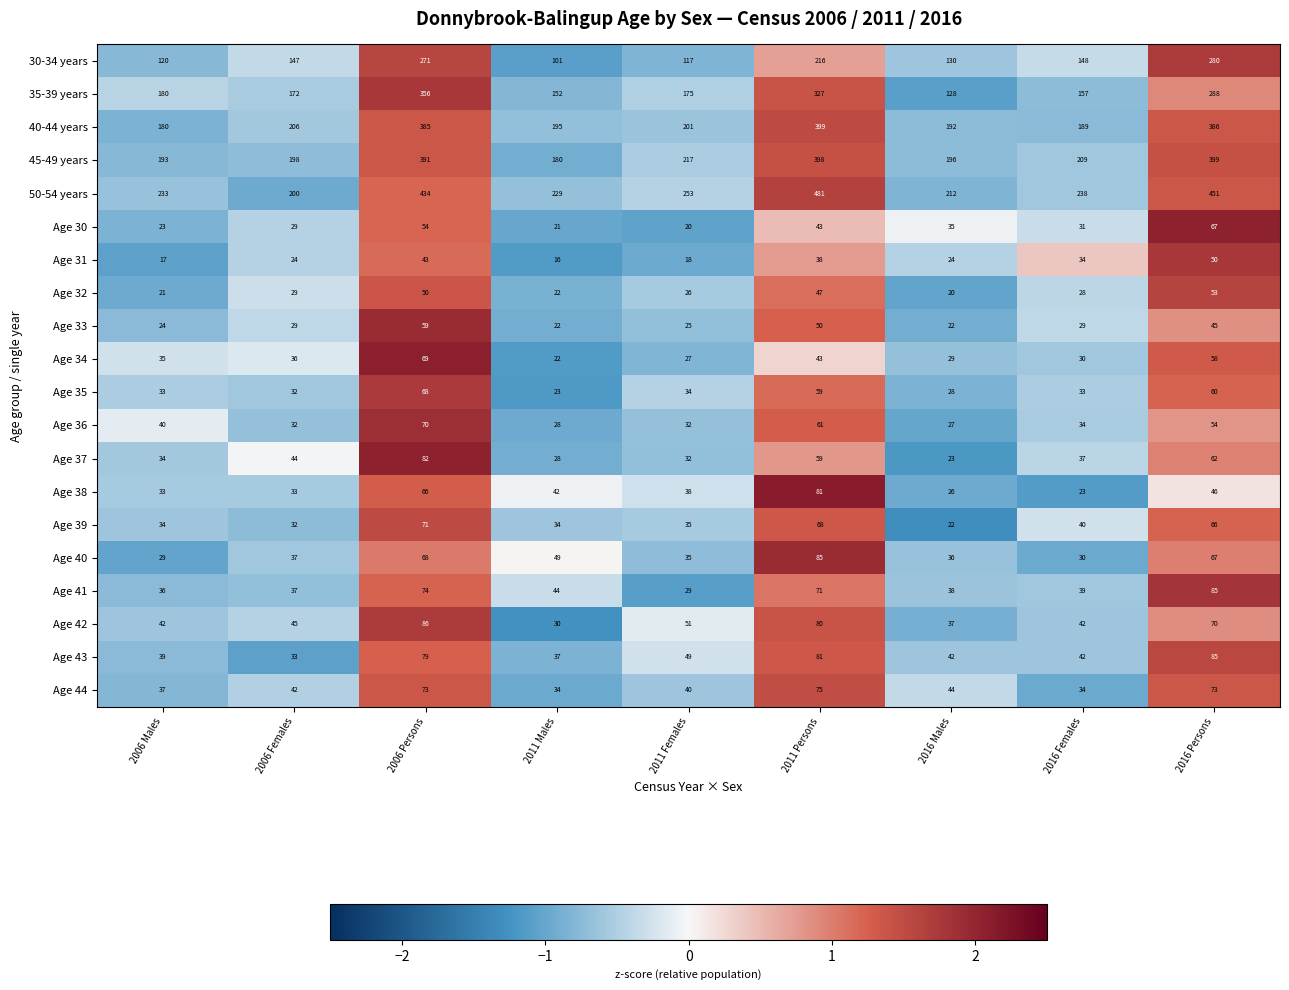

At how many categories does at least one series exceed 23?

9